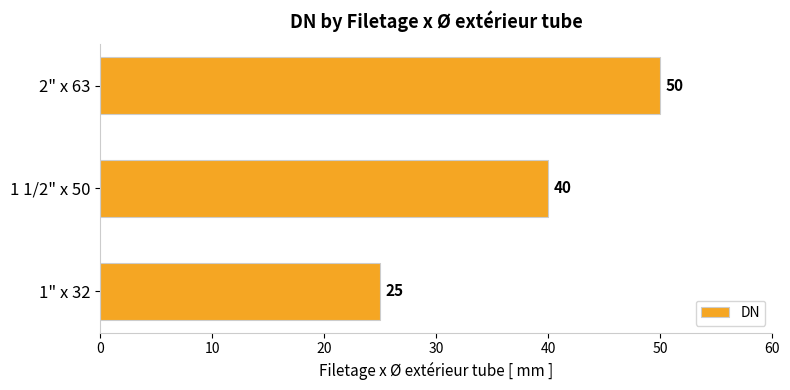

Is it true that the value at 1 1/2" x 50 is 40?

True